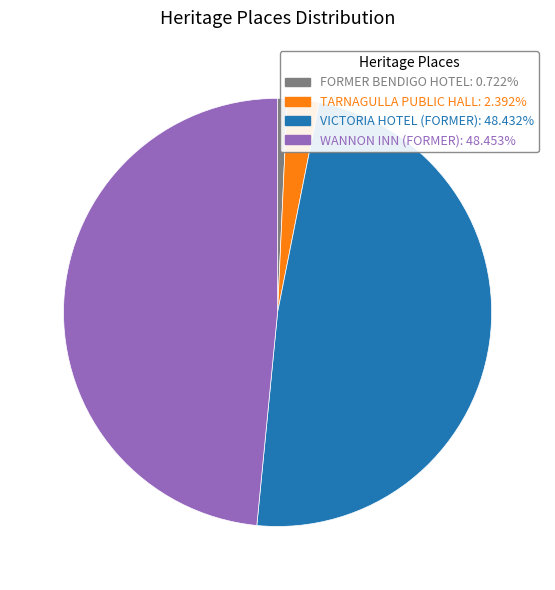

Is it true that TARNAGULLA PUBLIC HALL is 2% of the pie?

True